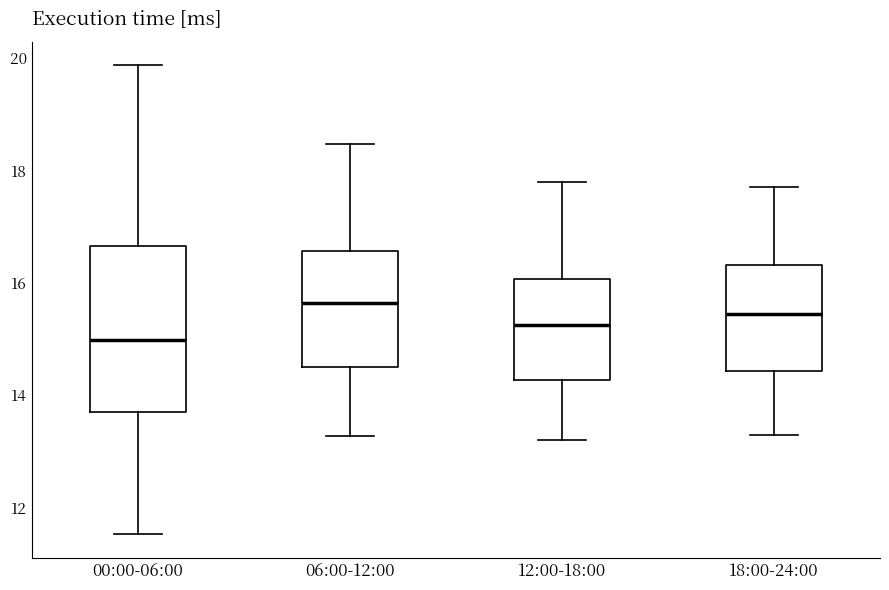

Reading left to right, transcribe this box plot: for each box, give where its median line is, the range the box spans, and where its two whiskers end, as read against the y-axis. The values are not printed on the chart, so give them approximately, as read against the axis.

00:00-06:00: median 15.0, box 13.6 to 16.6, whiskers 11.6 to 19.8
06:00-12:00: median 15.6, box 14.6 to 16.6, whiskers 13.2 to 18.4
12:00-18:00: median 15.2, box 14.2 to 16.0, whiskers 13.2 to 17.8
18:00-24:00: median 15.4, box 14.4 to 16.4, whiskers 13.4 to 17.8